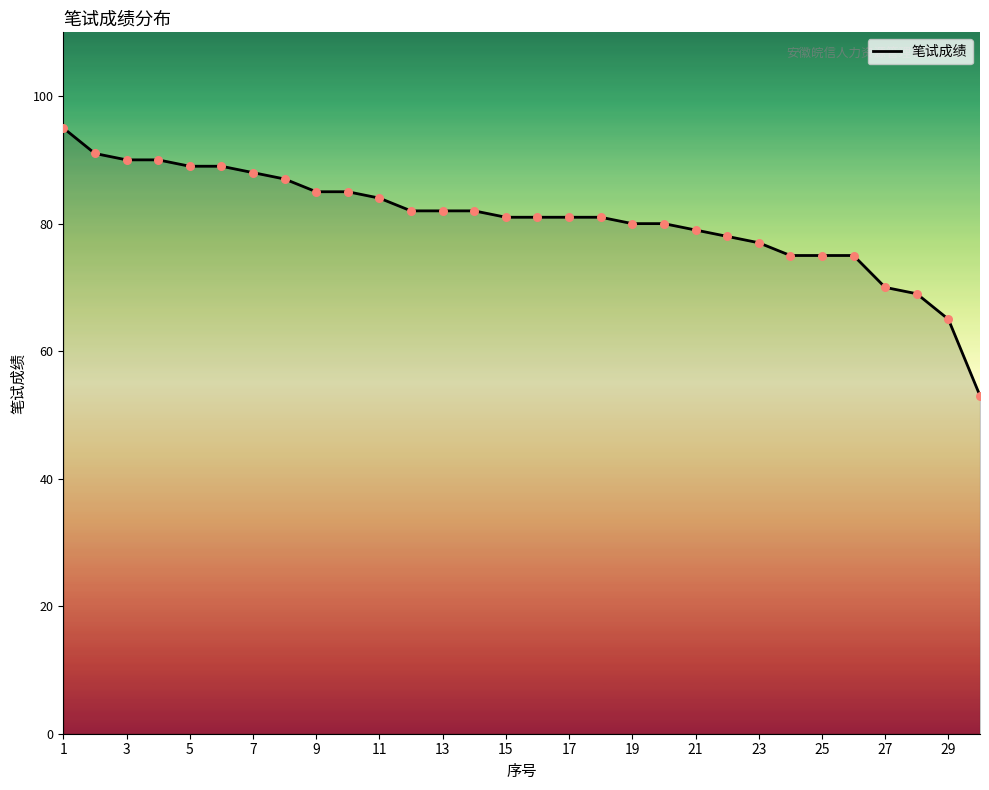

What is the maximum value shown in the chart?

95